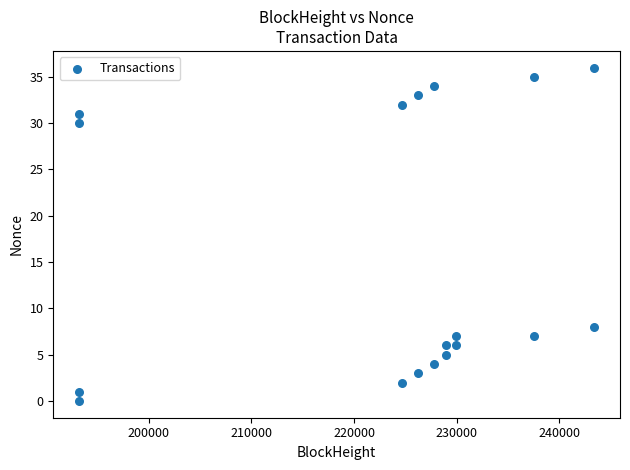

What Y value in the scatter plot is closest to 18?

8